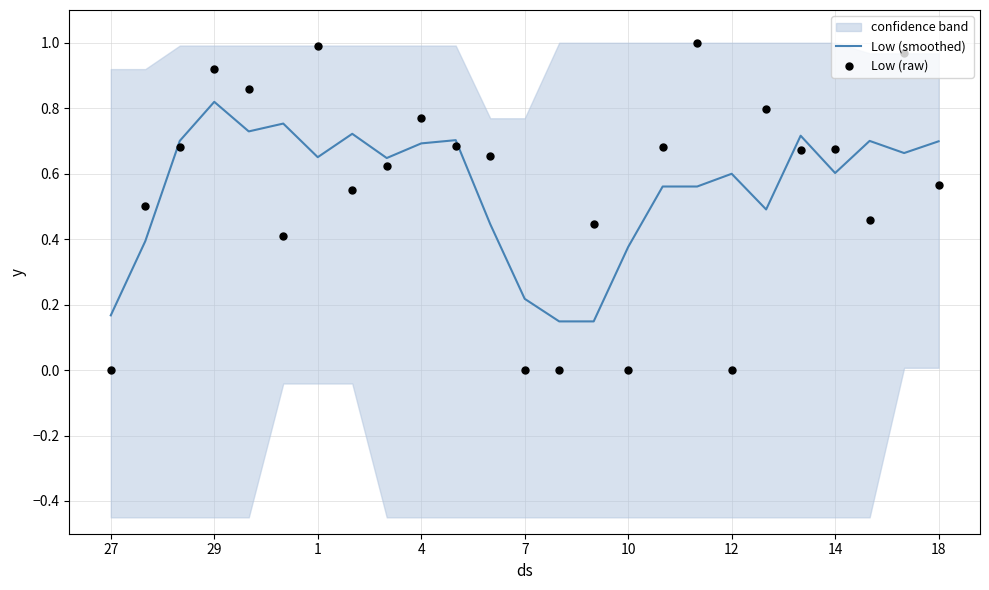

At how many categories does at least one series exceed 0?

25